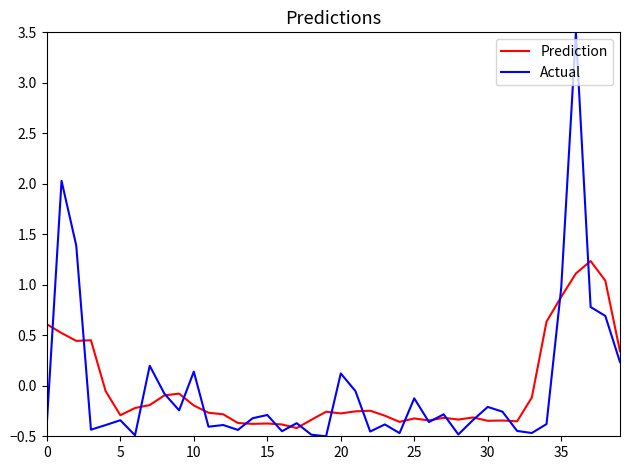

Which series has the widest spread of values?

Actual